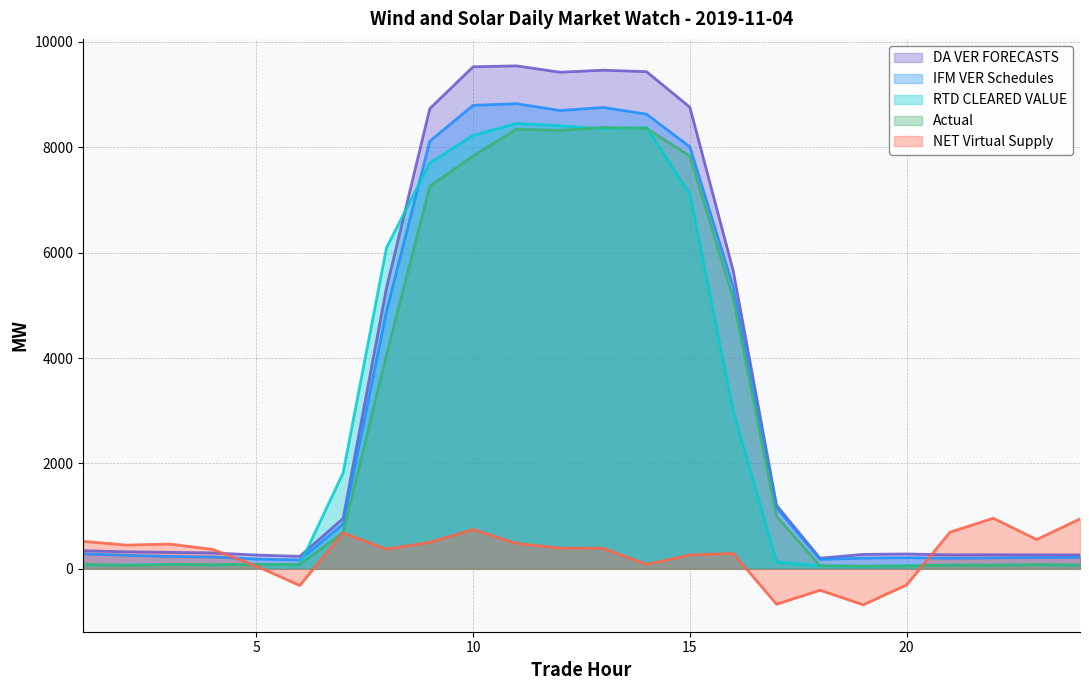

What is the sum of the Actual values at 14 and 11?

16704.1